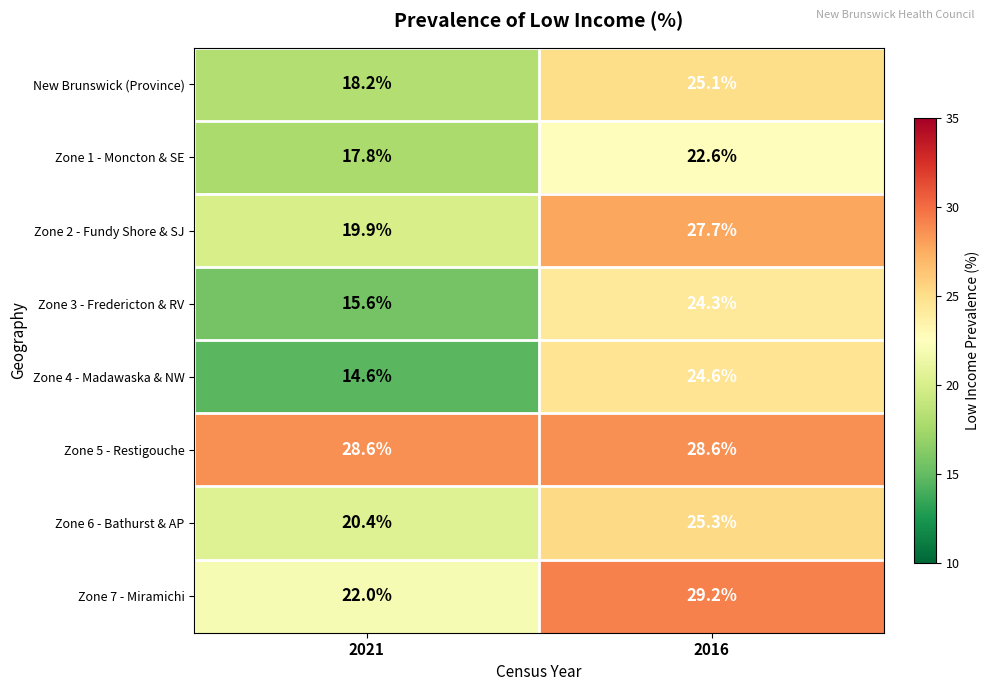

What is the difference between the Zone 6 - Bathurst & AP values at 2016 and 2021?

4.9